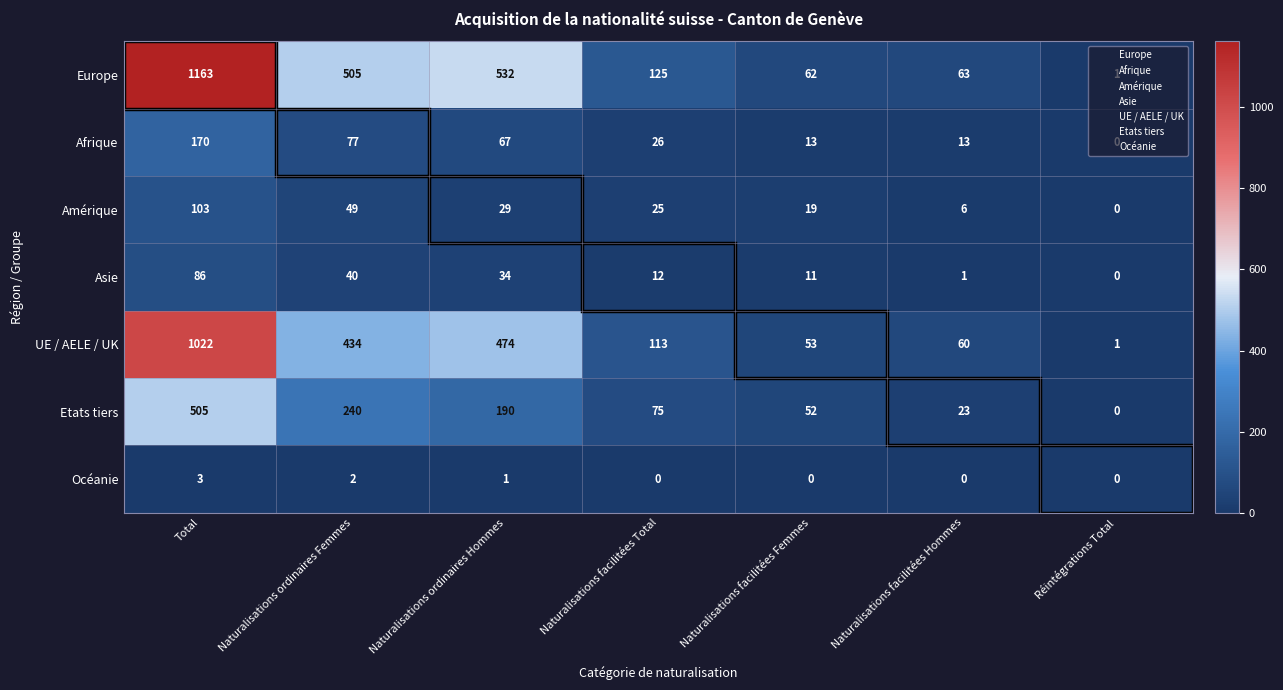

Rank the series at Naturalisations facilitées Hommes from lowest to highest value.

Océanie, Asie, Amérique, Afrique, Etats tiers, UE / AELE / UK, Europe